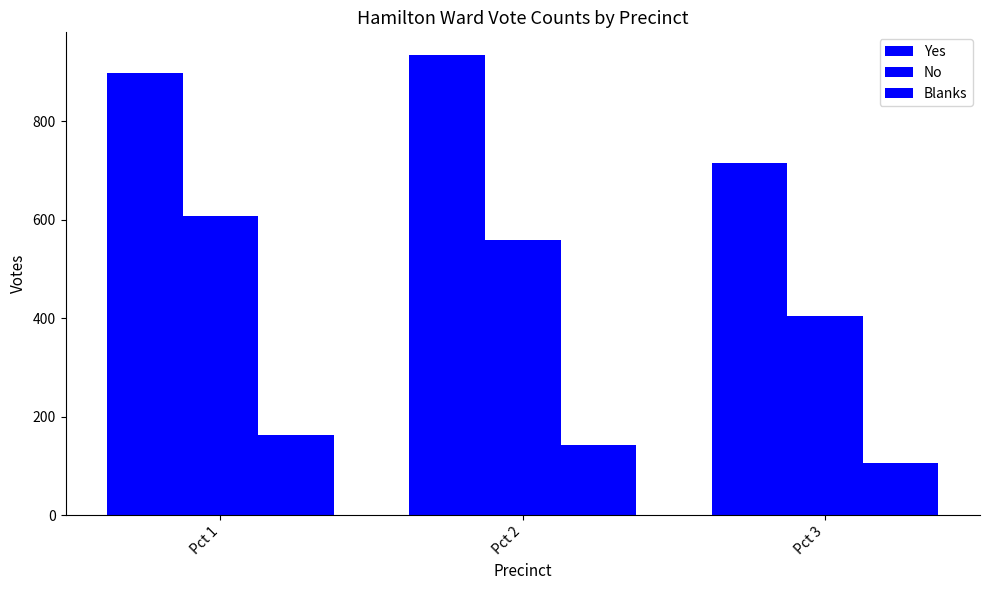

Reading right to left, what are all the values shown in this chart?

Yes: 716	934	898
No: 404	558	607
Blanks: 106	143	163